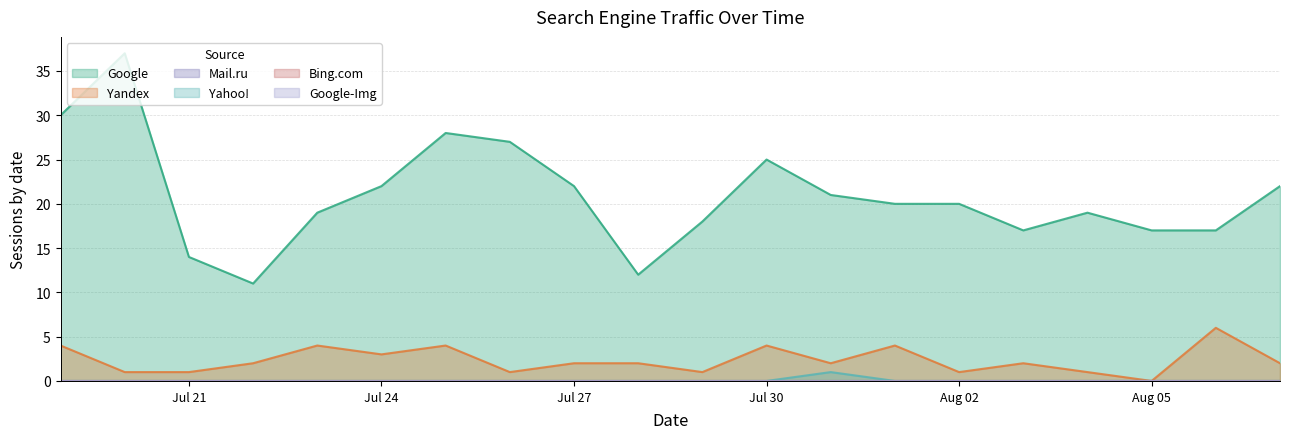

Rank the series by their maximum value, from highest to lowest.

Google, Yandex, Yahoo!